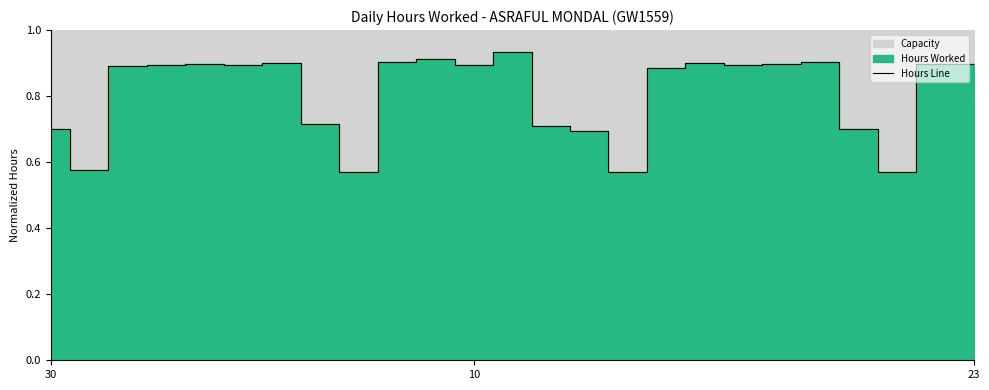

The Hours Line series shows 0.9 at 10. True or false?

True